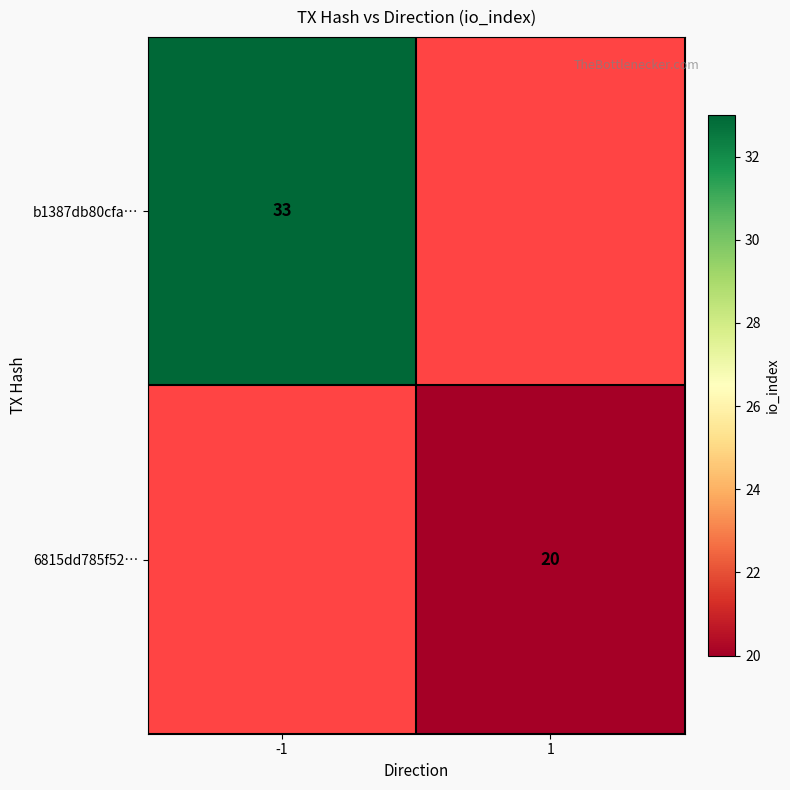

At how many categories does at least one series exceed 31?

1